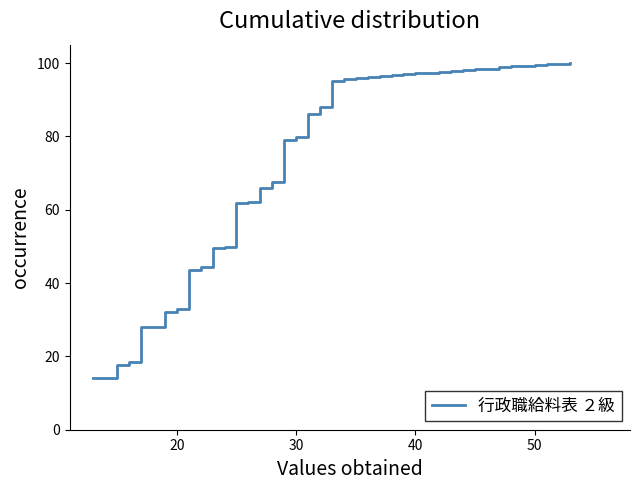

What is the difference between the maximum and minimum values?

85.8